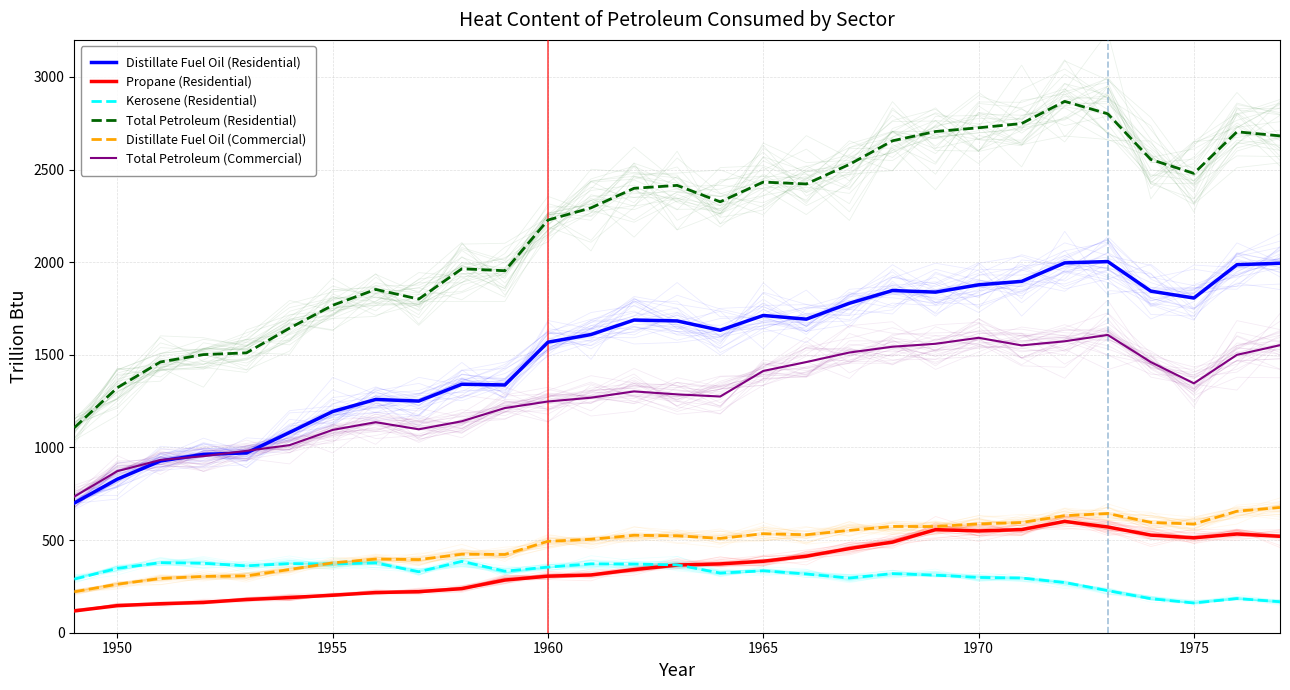

Which series has the largest range (max minus min)?

Total Petroleum (Residential)